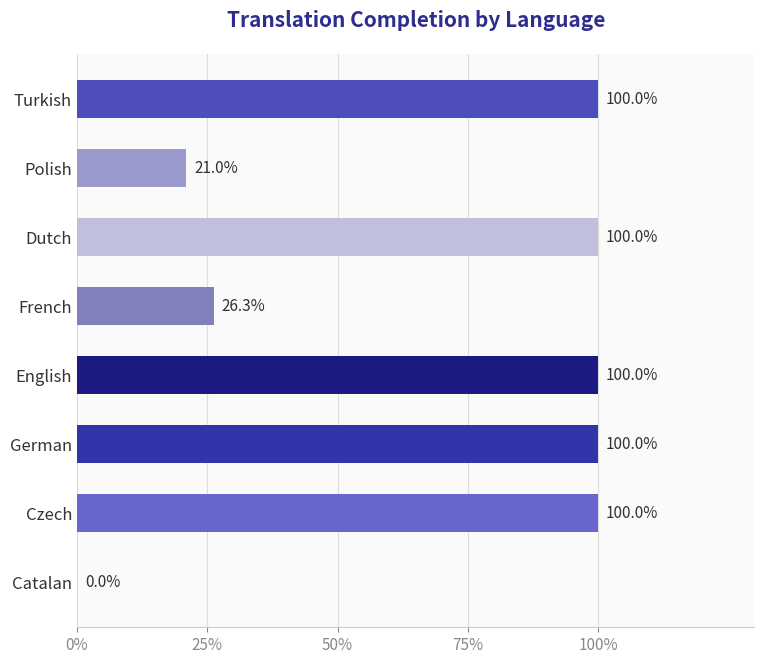

Where is the data nearest to the value 50?

French